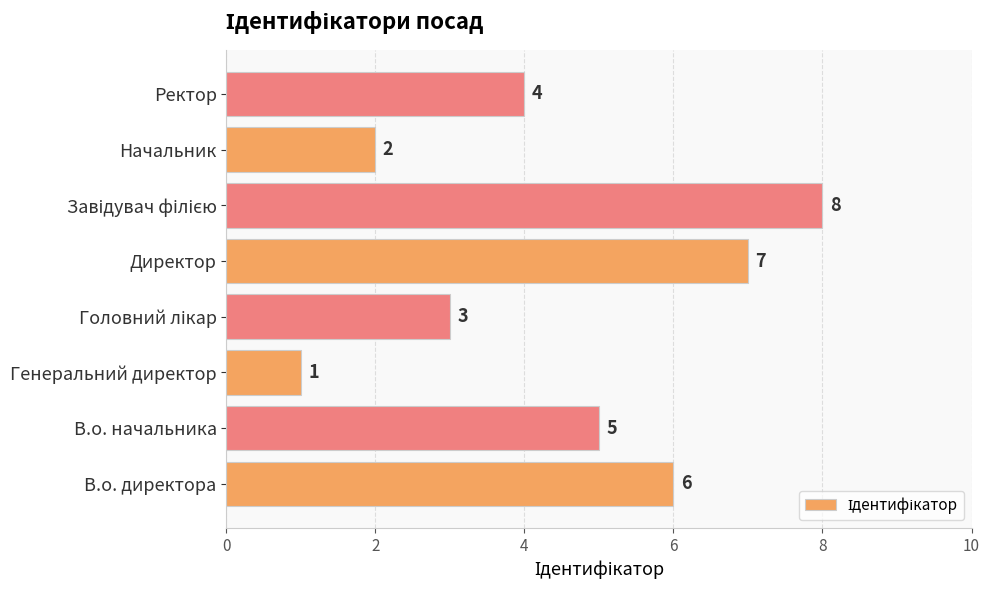

Which category has the lowest value across all series?

Генеральний директор